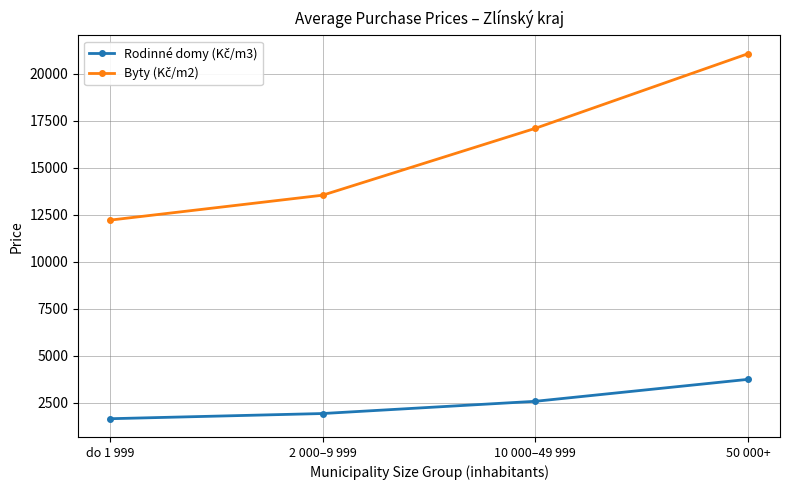

What is the maximum value shown in the chart?

21062